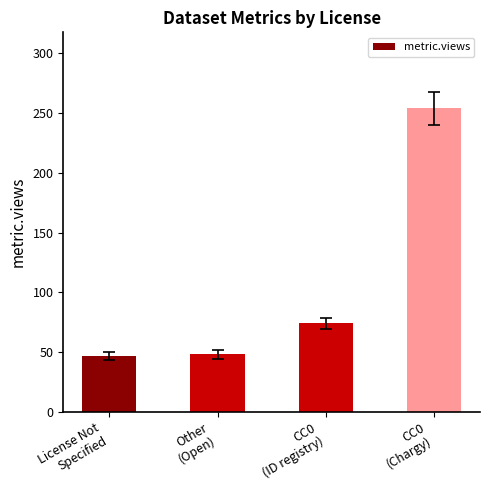

How many bars are there in total?

4